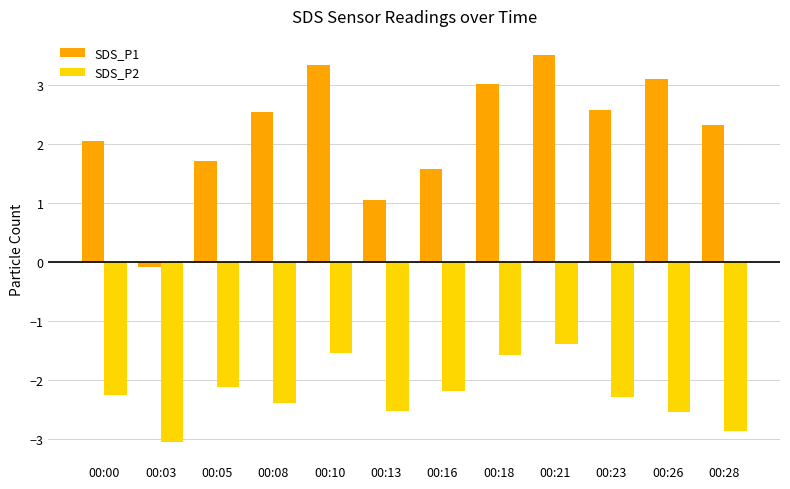

How many categories are shown in the chart?

12